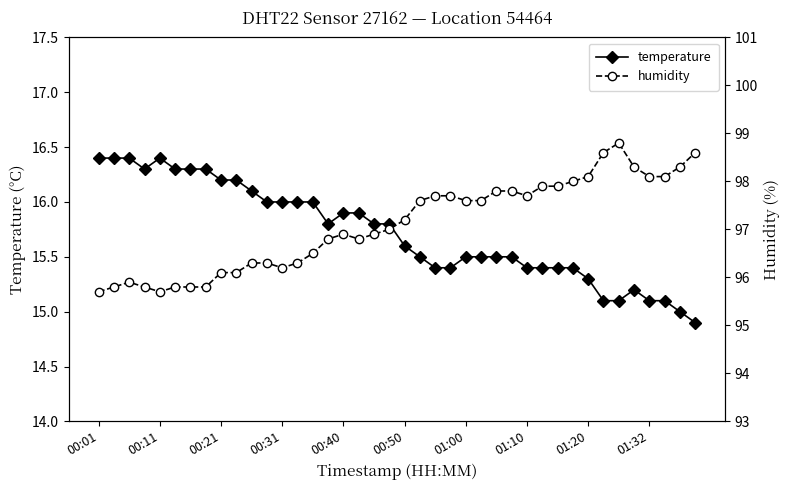

What is the difference between the temperature values at 11 and 31?

0.6